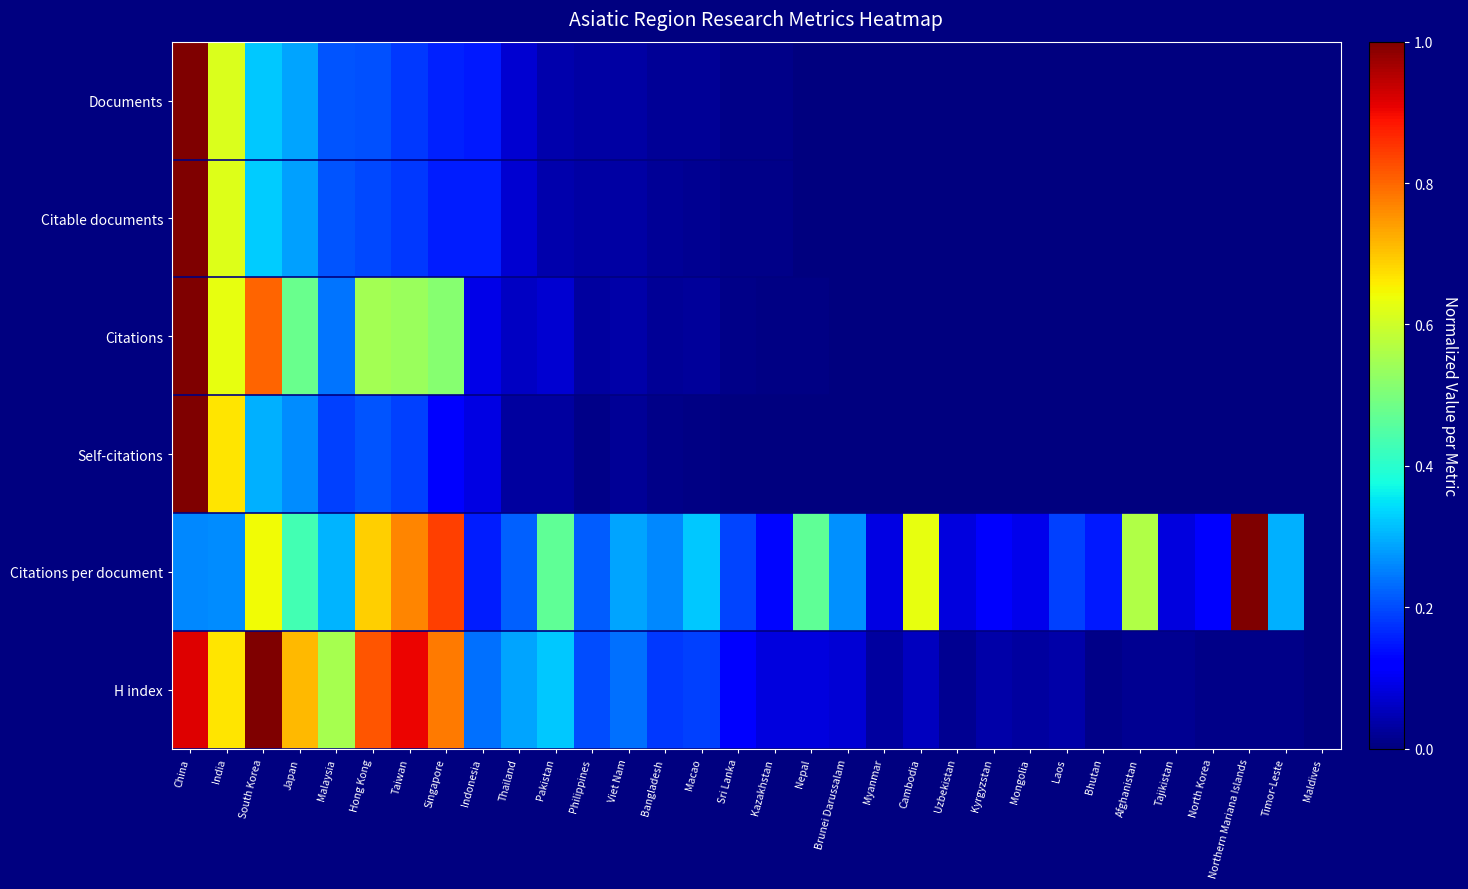

Reading left to right, extract all data points from this chart.

Documents: China=1.0	India=0.6	South Korea=0.3	Japan=0.3	Malaysia=0.2	Hong Kong=0.2	Taiwan=0.2	Singapore=0.2	Indonesia=0.2	Thailand=0.1	Pakistan=0.0	Philippines=0.0	Viet Nam=0.0	Bangladesh=0.0	Macao=0.0	Sri Lanka=0.0	Kazakhstan=0.0	Nepal=0.0	Brunei Darussalam=0.0	Myanmar=0.0	Cambodia=0.0	Uzbekistan=0.0	Kyrgyzstan=0.0	Mongolia=0.0	Laos=0.0	Bhutan=0.0	Afghanistan=0.0	Tajikistan=0.0	North Korea=0.0	Northern Mariana Islands=0.0	Timor-Leste=0.0	Maldives=0.0
Citable documents: China=1.0	India=0.6	South Korea=0.3	Japan=0.3	Malaysia=0.2	Hong Kong=0.2	Taiwan=0.2	Singapore=0.2	Indonesia=0.2	Thailand=0.1	Pakistan=0.0	Philippines=0.0	Viet Nam=0.0	Bangladesh=0.0	Macao=0.0	Sri Lanka=0.0	Kazakhstan=0.0	Nepal=0.0	Brunei Darussalam=0.0	Myanmar=0.0	Cambodia=0.0	Uzbekistan=0.0	Kyrgyzstan=0.0	Mongolia=0.0	Laos=0.0	Bhutan=0.0	Afghanistan=0.0	Tajikistan=0.0	North Korea=0.0	Northern Mariana Islands=0.0	Timor-Leste=0.0	Maldives=0.0
Citations: China=1.0	India=0.6	South Korea=0.8	Japan=0.5	Malaysia=0.2	Hong Kong=0.5	Taiwan=0.5	Singapore=0.5	Indonesia=0.1	Thailand=0.1	Pakistan=0.1	Philippines=0.0	Viet Nam=0.0	Bangladesh=0.0	Macao=0.0	Sri Lanka=0.0	Kazakhstan=0.0	Nepal=0.0	Brunei Darussalam=0.0	Myanmar=0.0	Cambodia=0.0	Uzbekistan=0.0	Kyrgyzstan=0.0	Mongolia=0.0	Laos=0.0	Bhutan=0.0	Afghanistan=0.0	Tajikistan=0.0	North Korea=0.0	Northern Mariana Islands=0.0	Timor-Leste=0.0	Maldives=0.0
Self-citations: China=1.0	India=0.7	South Korea=0.3	Japan=0.3	Malaysia=0.2	Hong Kong=0.2	Taiwan=0.2	Singapore=0.1	Indonesia=0.1	Thailand=0.0	Pakistan=0.0	Philippines=0.0	Viet Nam=0.0	Bangladesh=0.0	Macao=0.0	Sri Lanka=0.0	Kazakhstan=0.0	Nepal=0.0	Brunei Darussalam=0.0	Myanmar=0.0	Cambodia=0.0	Uzbekistan=0.0	Kyrgyzstan=0.0	Mongolia=0.0	Laos=0.0	Bhutan=0.0	Afghanistan=0.0	Tajikistan=0.0	North Korea=0.0	Northern Mariana Islands=0.0	Timor-Leste=0.0	Maldives=0.0
Citations per document: China=0.3	India=0.3	South Korea=0.6	Japan=0.4	Malaysia=0.3	Hong Kong=0.7	Taiwan=0.8	Singapore=0.8	Indonesia=0.2	Thailand=0.2	Pakistan=0.5	Philippines=0.2	Viet Nam=0.3	Bangladesh=0.3	Macao=0.3	Sri Lanka=0.2	Kazakhstan=0.1	Nepal=0.5	Brunei Darussalam=0.3	Myanmar=0.1	Cambodia=0.6	Uzbekistan=0.1	Kyrgyzstan=0.1	Mongolia=0.1	Laos=0.2	Bhutan=0.1	Afghanistan=0.6	Tajikistan=0.1	North Korea=0.1	Northern Mariana Islands=1.0	Timor-Leste=0.3	Maldives=0.0
H index: China=0.9	India=0.7	South Korea=1.0	Japan=0.7	Malaysia=0.6	Hong Kong=0.8	Taiwan=0.9	Singapore=0.8	Indonesia=0.2	Thailand=0.3	Pakistan=0.3	Philippines=0.2	Viet Nam=0.2	Bangladesh=0.2	Macao=0.2	Sri Lanka=0.1	Kazakhstan=0.1	Nepal=0.1	Brunei Darussalam=0.1	Myanmar=0.0	Cambodia=0.1	Uzbekistan=0.0	Kyrgyzstan=0.0	Mongolia=0.0	Laos=0.0	Bhutan=0.0	Afghanistan=0.0	Tajikistan=0.0	North Korea=0.0	Northern Mariana Islands=0.0	Timor-Leste=0.0	Maldives=0.0